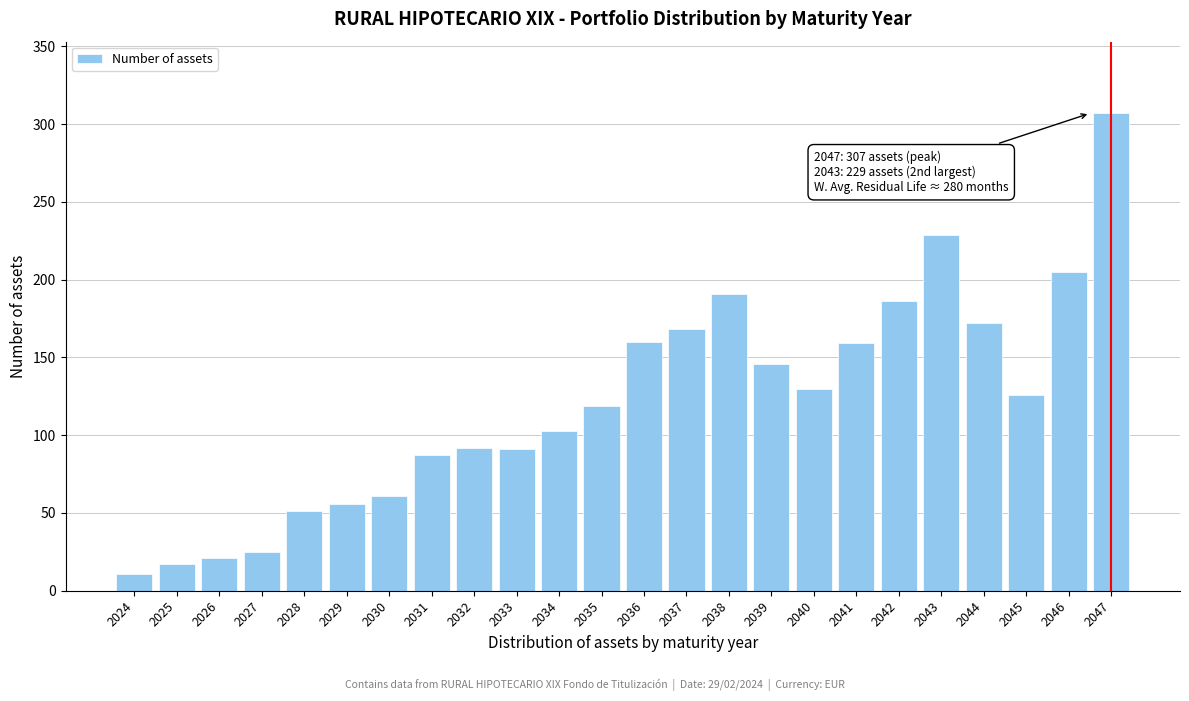

What is the average value?

121